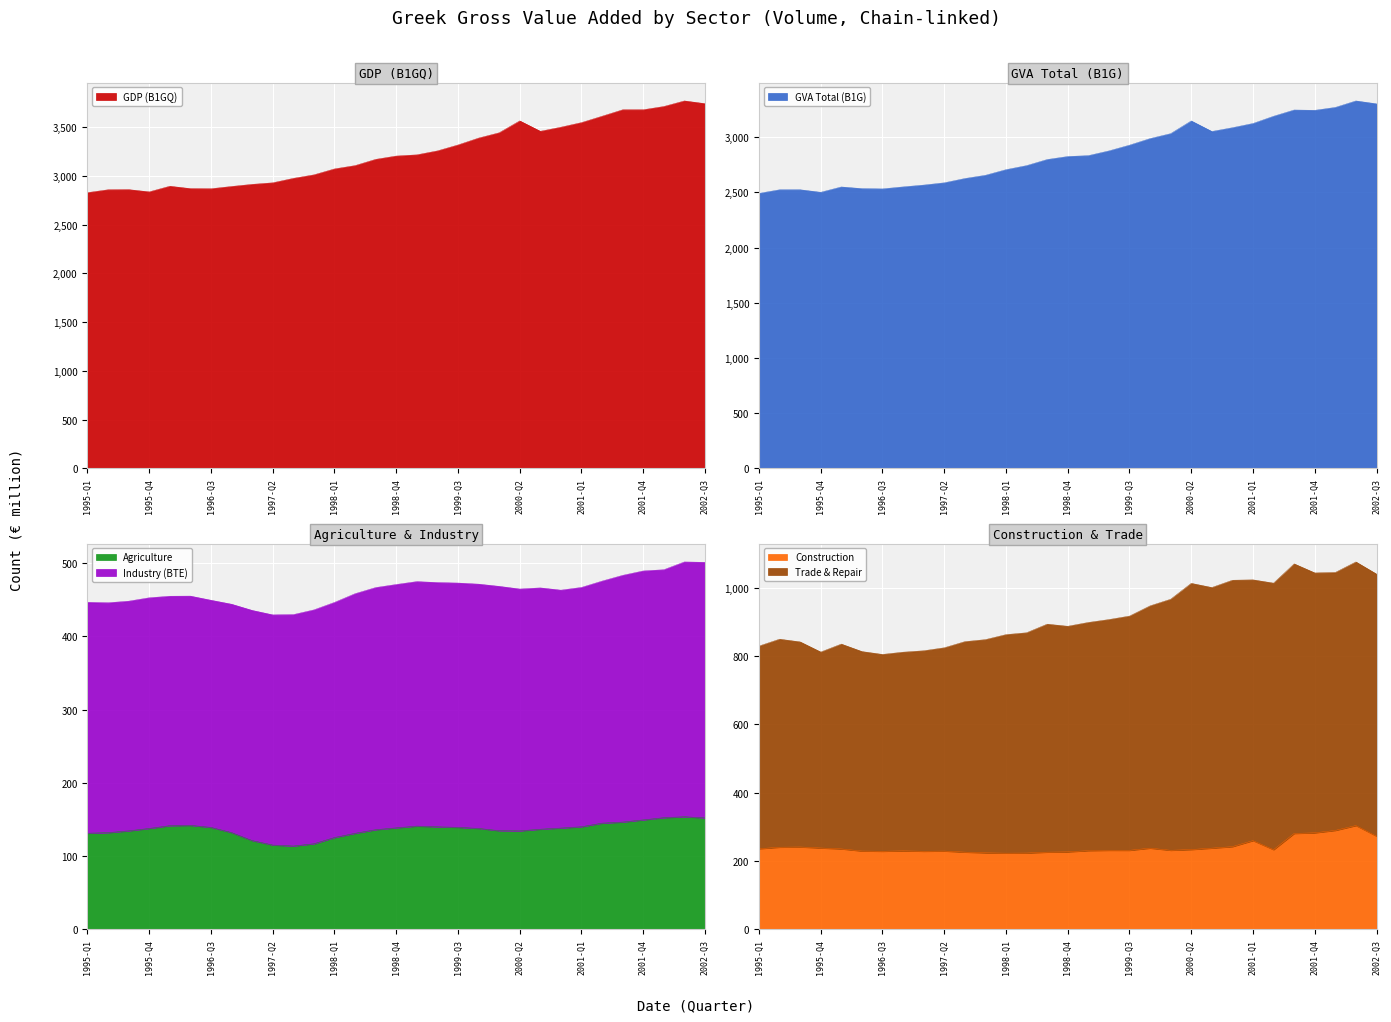

What is the difference between the second highest and minimum values in the Construction series?

66.7